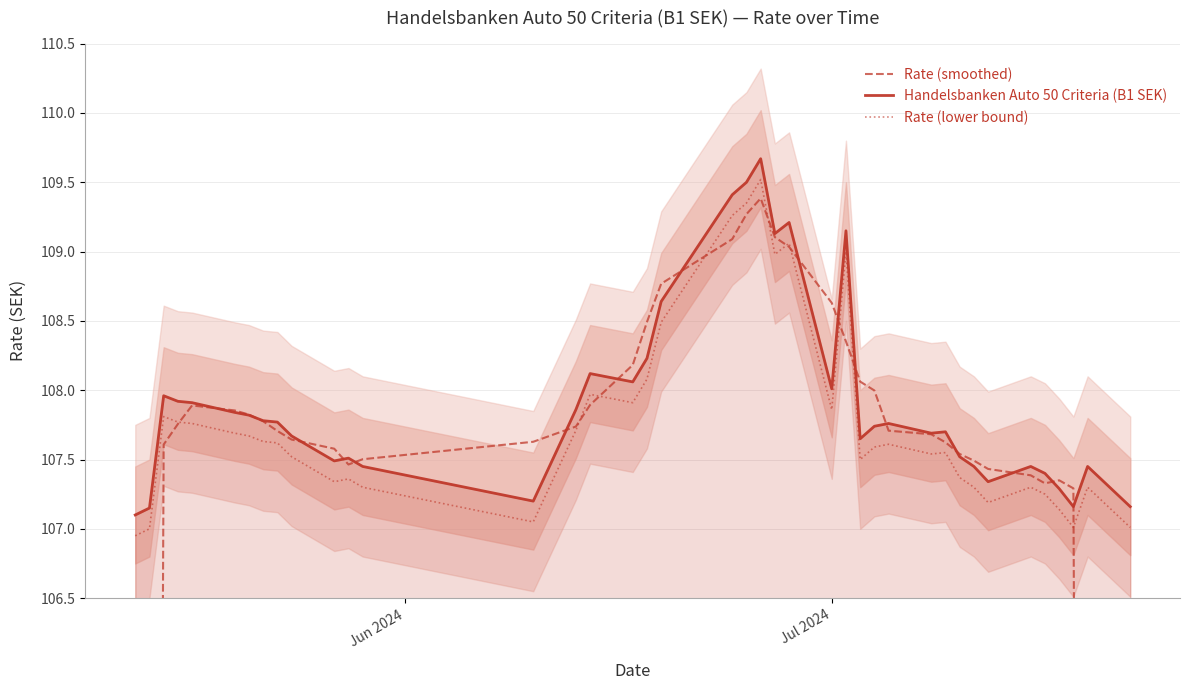

What is the difference between the maximum and second lowest values in the Rate (smoothed) series?

44.9